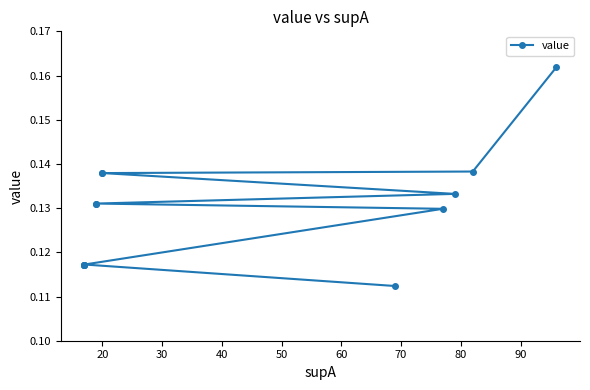

The chart shows a value of 0.2 at 20. True or false?

False